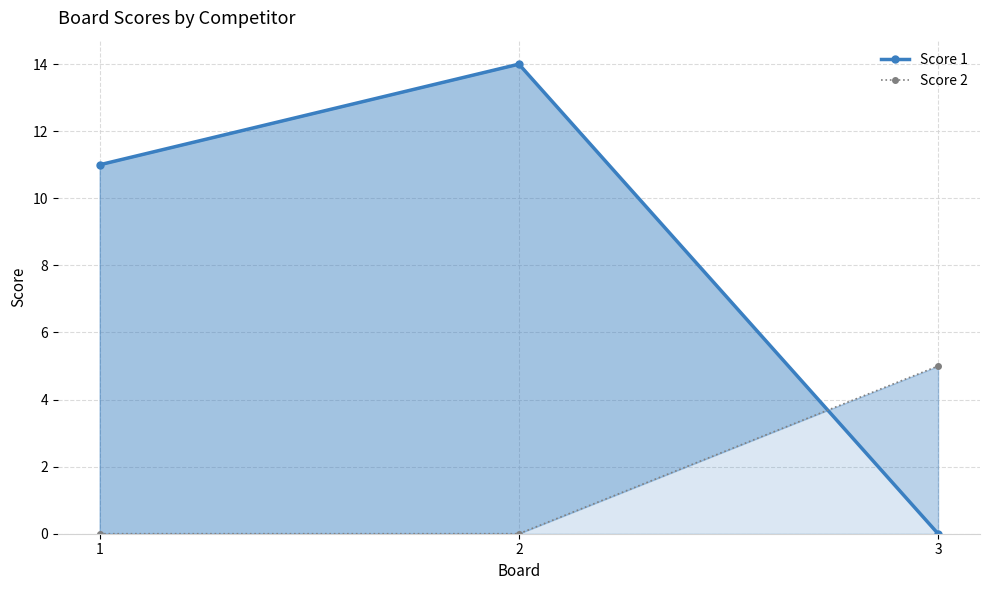

Does the chart have visible grid lines?

Yes